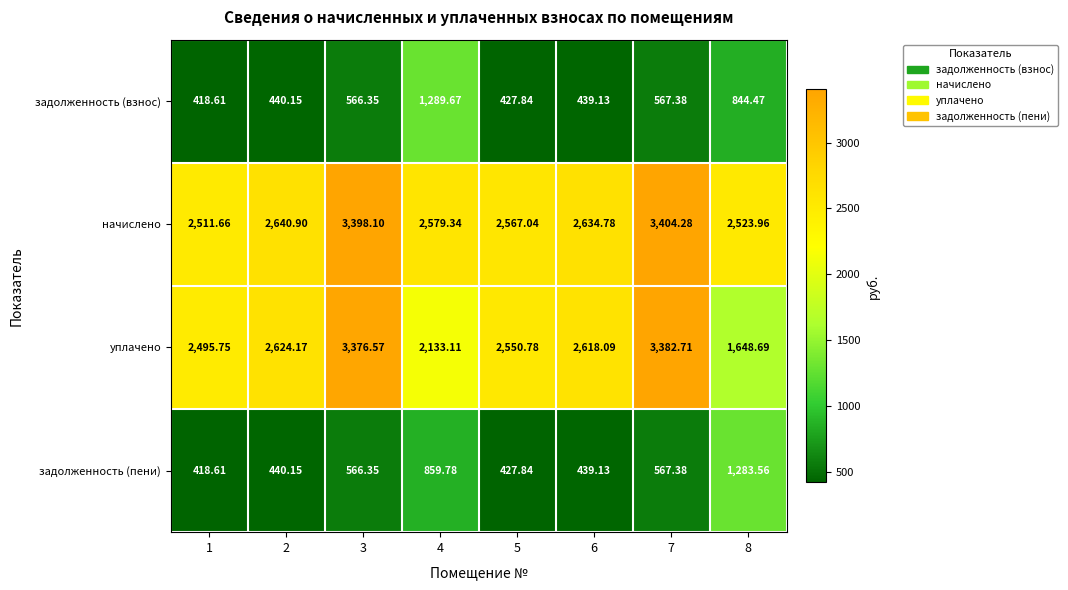

At which category is the sum across all series the highest?

7